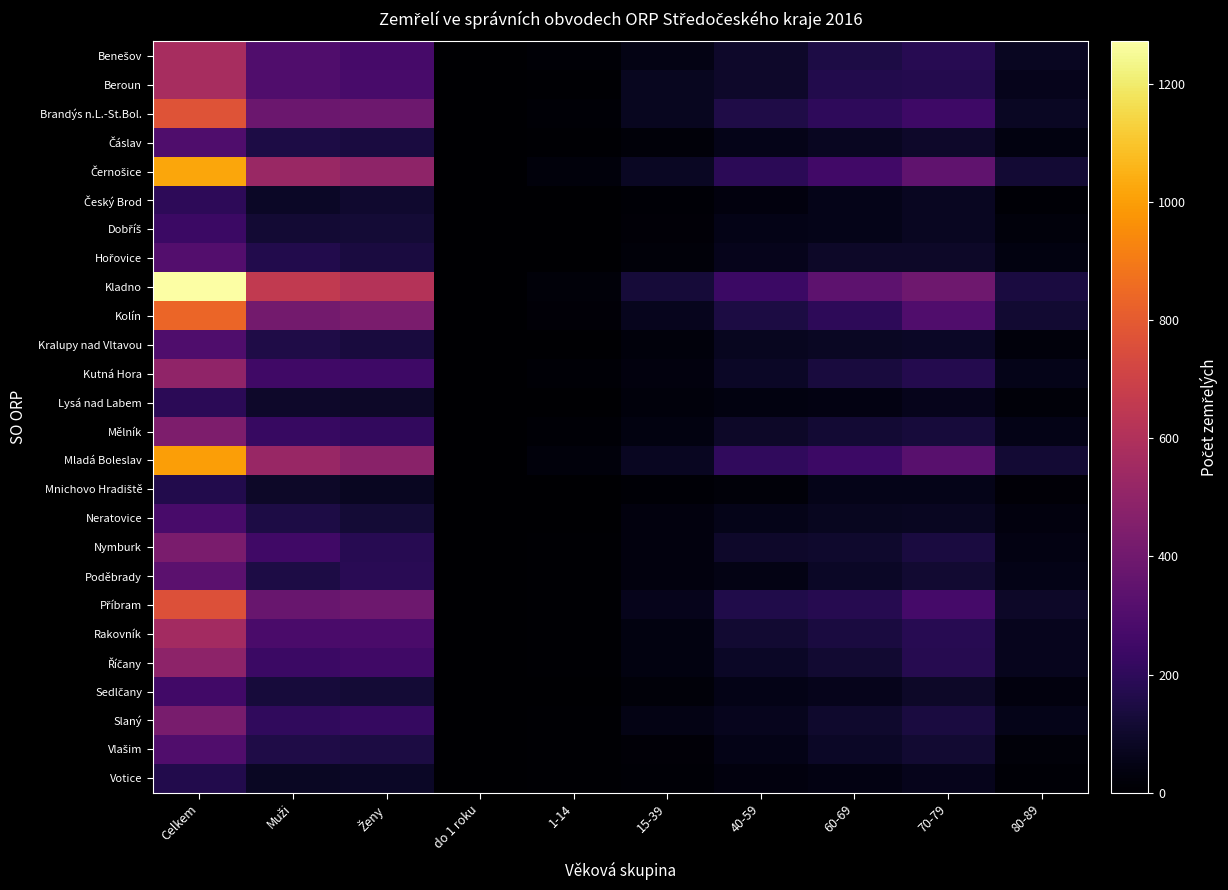

Which series has the largest range (max minus min)?

Kladno